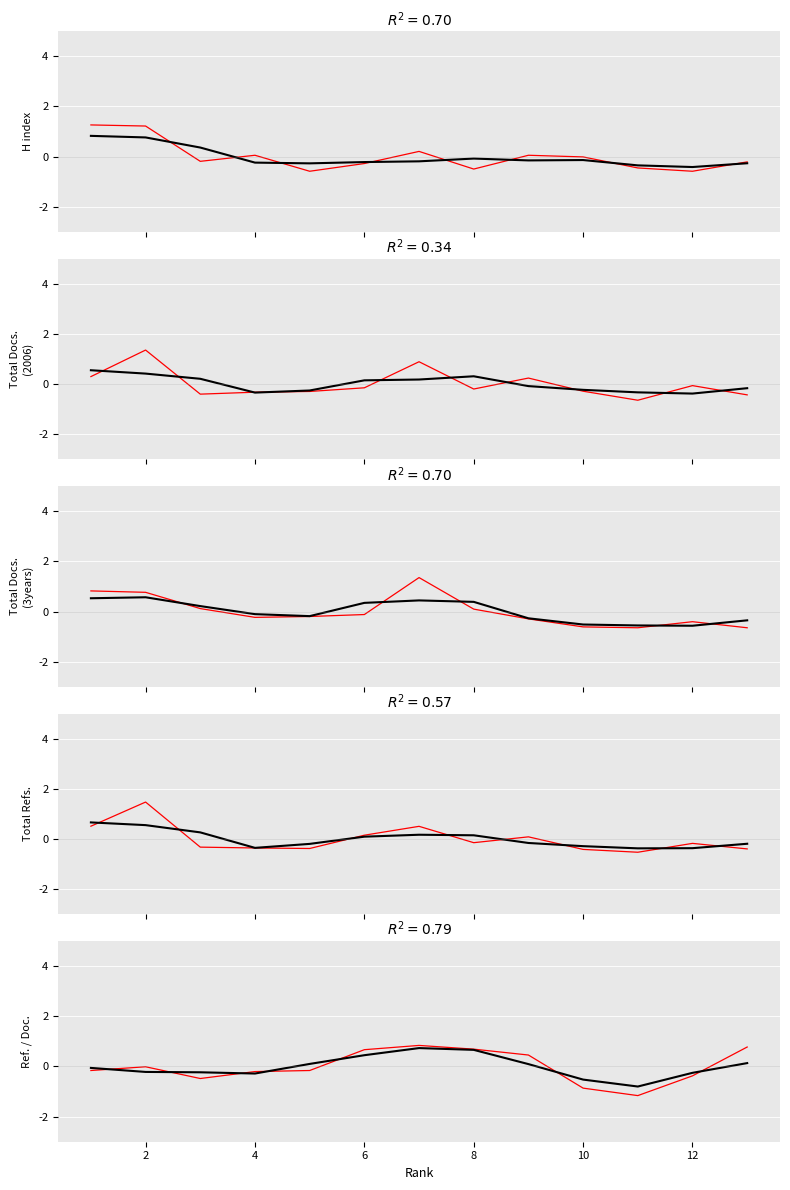

What is the difference between the Total Refs. values at 6 and 3?

0.5